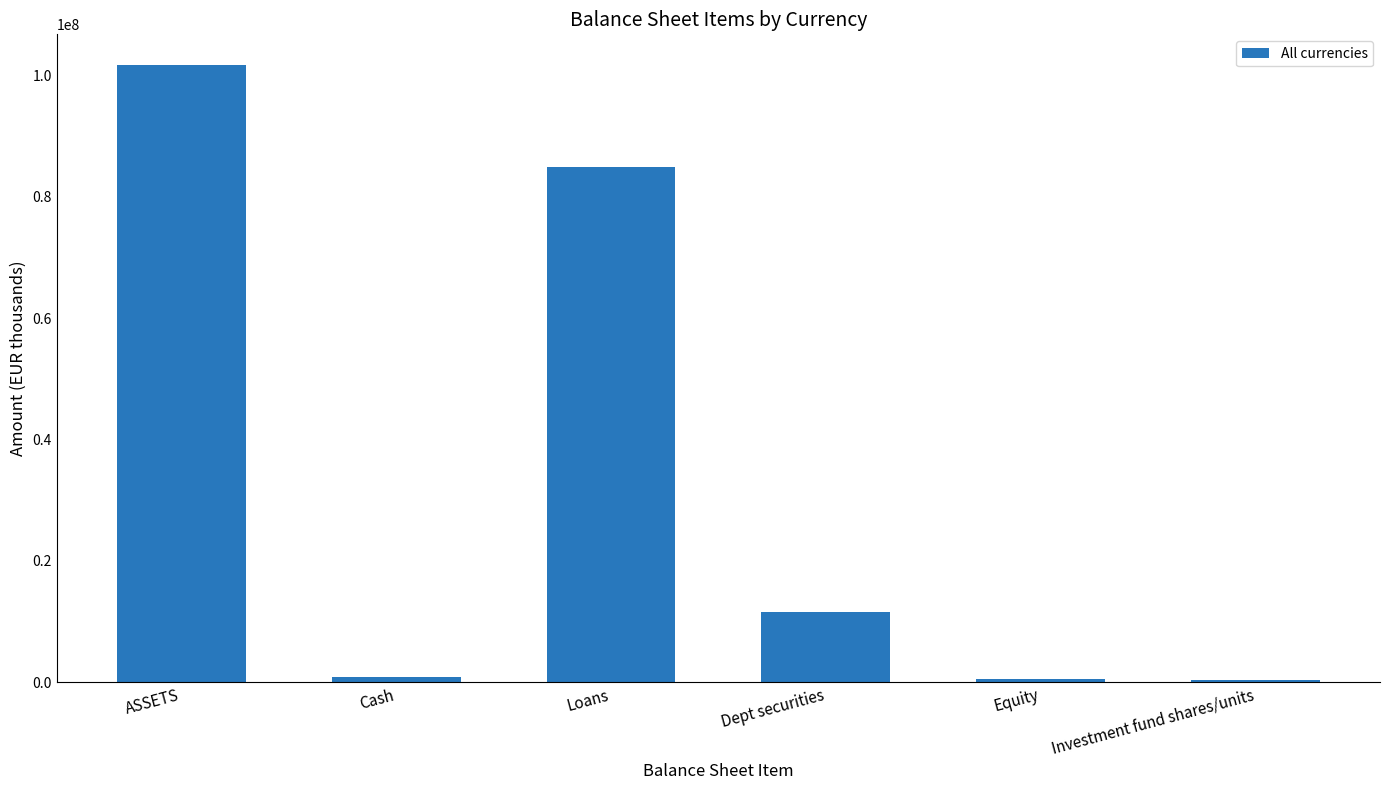

What is the change in value from Loans to Equity?

-84524129